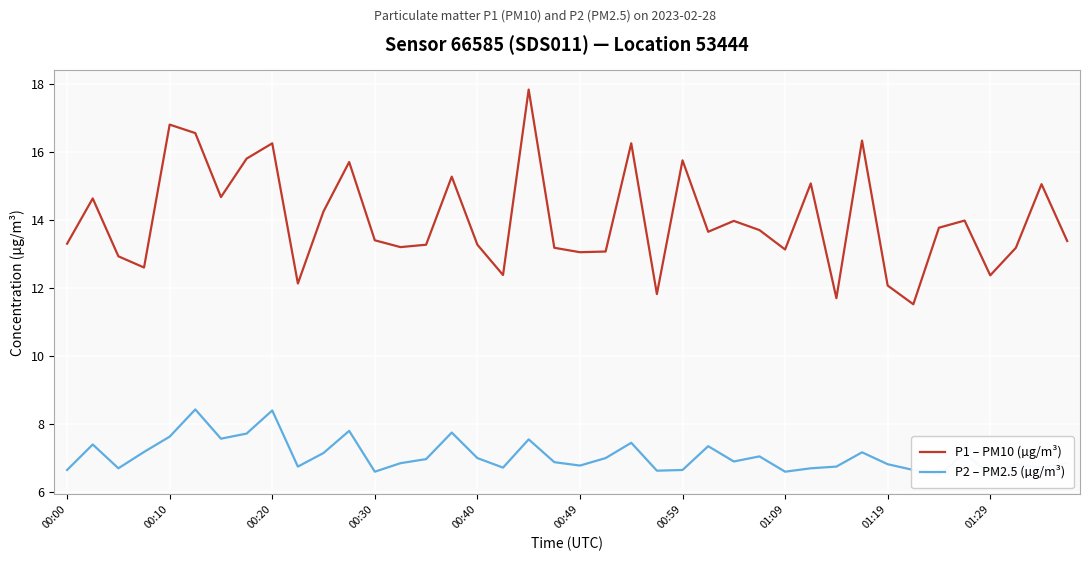

What is the label of the 40th point from the right?

00:00